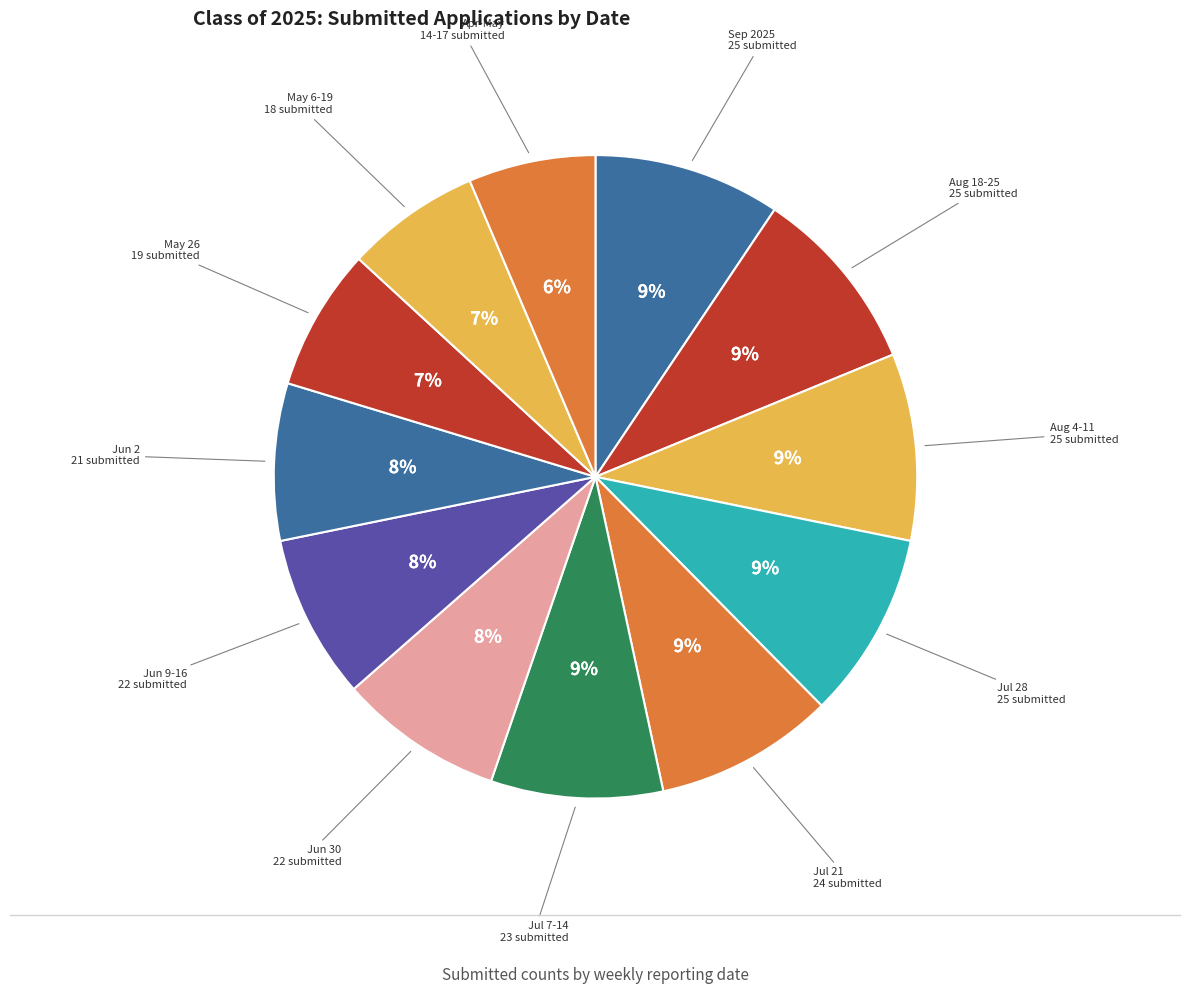

Count the number of slices in the pie.

12